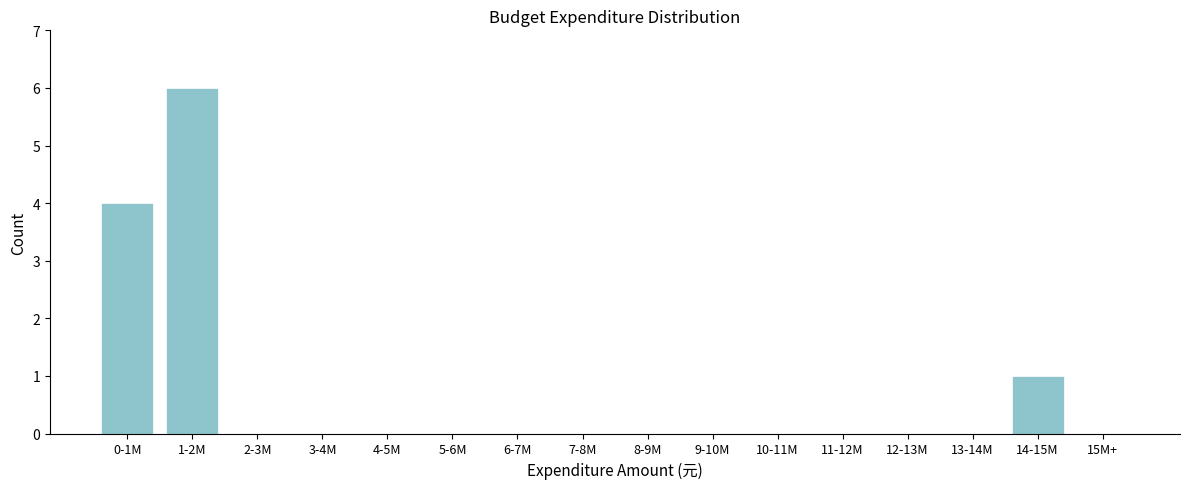

Reading left to right, transcribe all the data shown in this chart.

0-1M=4	1-2M=6	2-3M=0	3-4M=0	4-5M=0	5-6M=0	6-7M=0	7-8M=0	8-9M=0	9-10M=0	10-11M=0	11-12M=0	12-13M=0	13-14M=0	14-15M=1	15M+=0